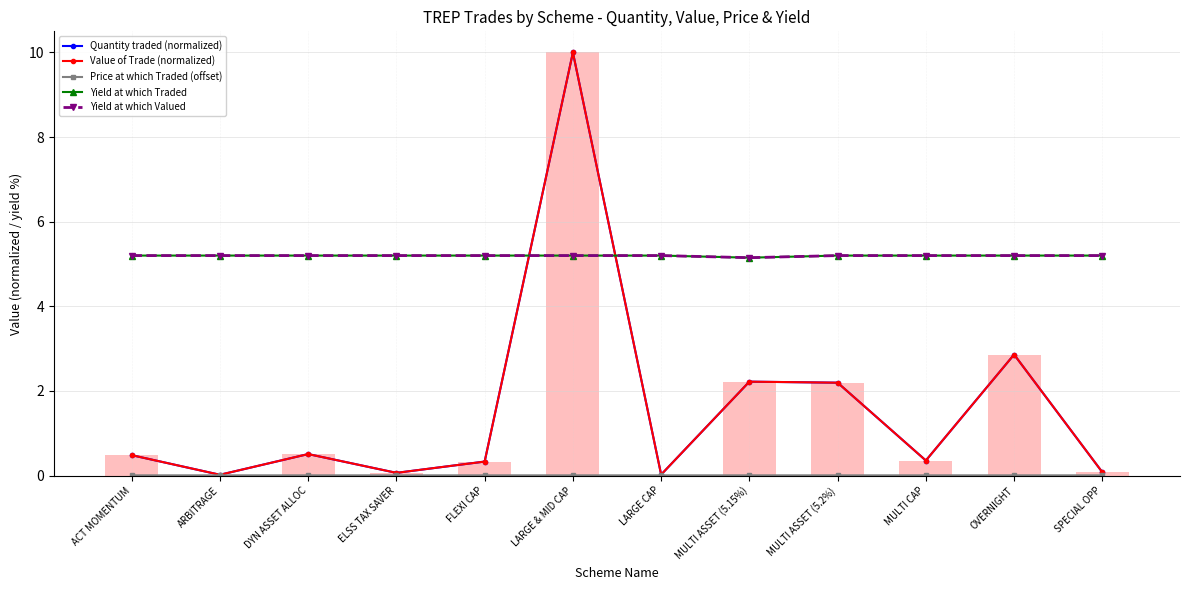

Count the Yield at which Valued values in the range 5 to 6.

12